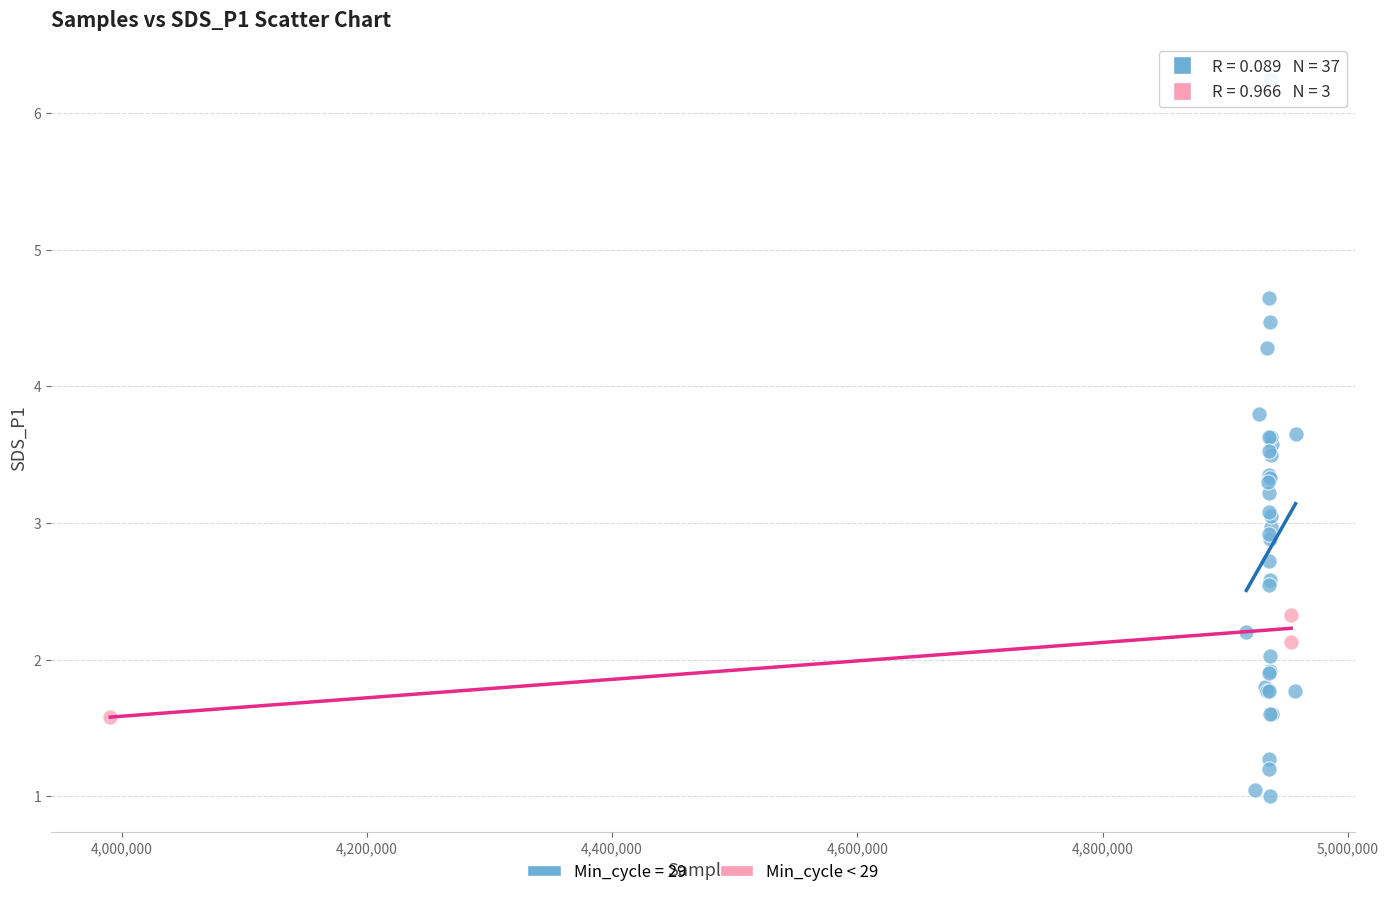

Which series has the widest spread of Y values?

Min_cycle = 29